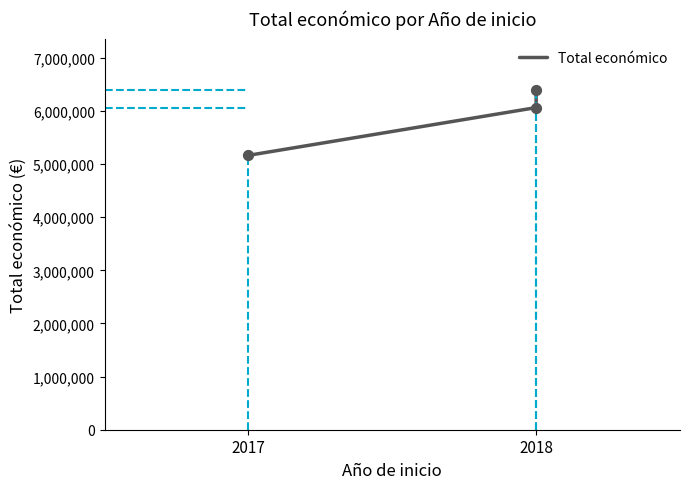

What is the change in value from 2017 to 2018?

+898834